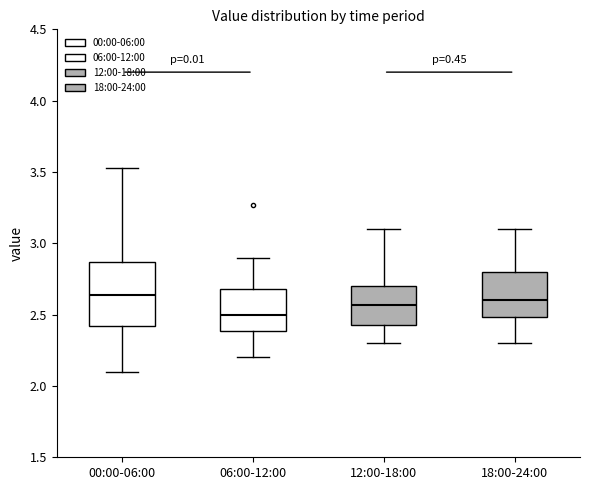

Where is the upper edge of the box for 12:00-18:00 on the y-axis? The values are not printed on the chart, so give them approximately, as read against the axis.

2.70